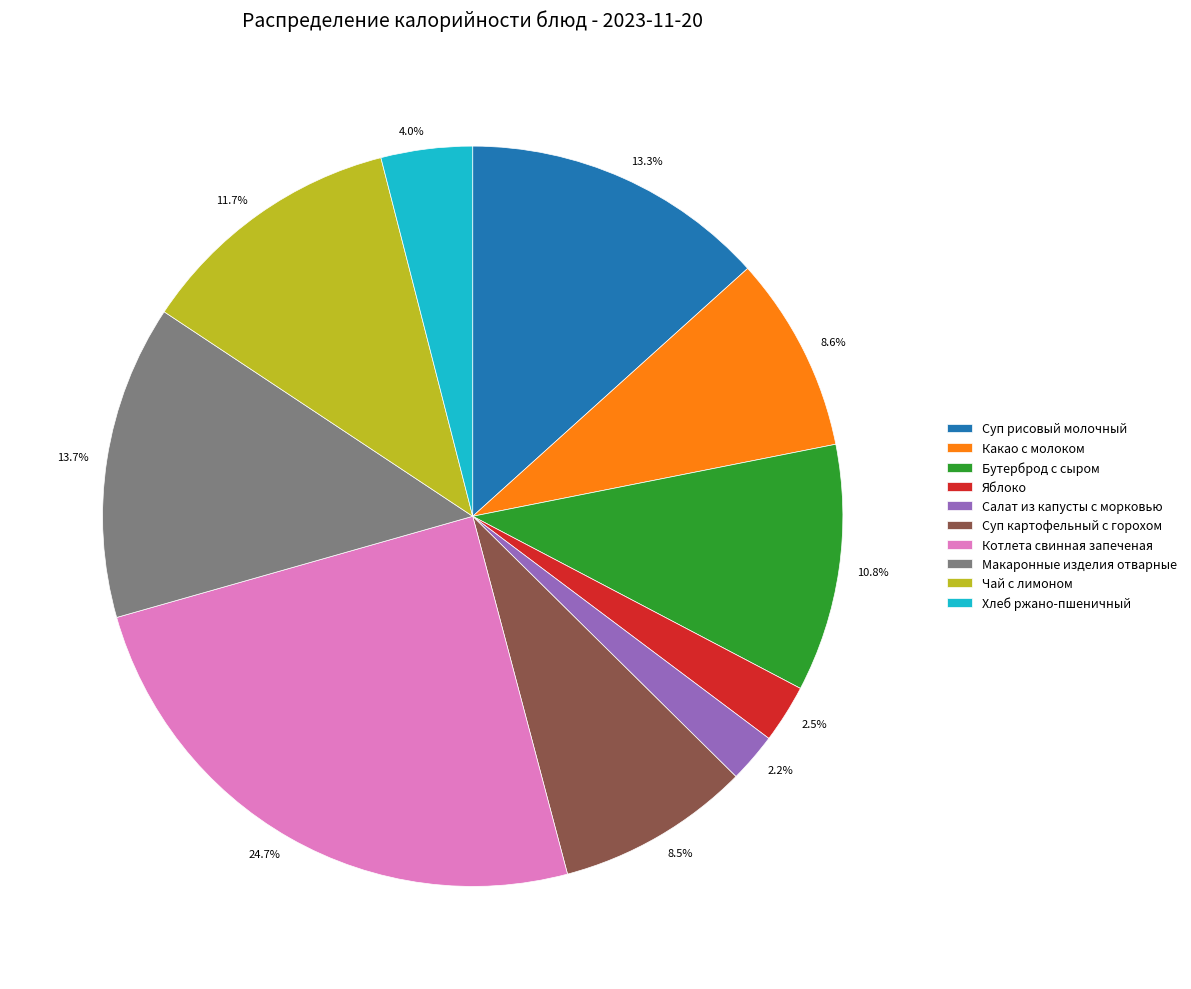

Which category has the biggest portion of the pie?

Котлета свинная запеченая